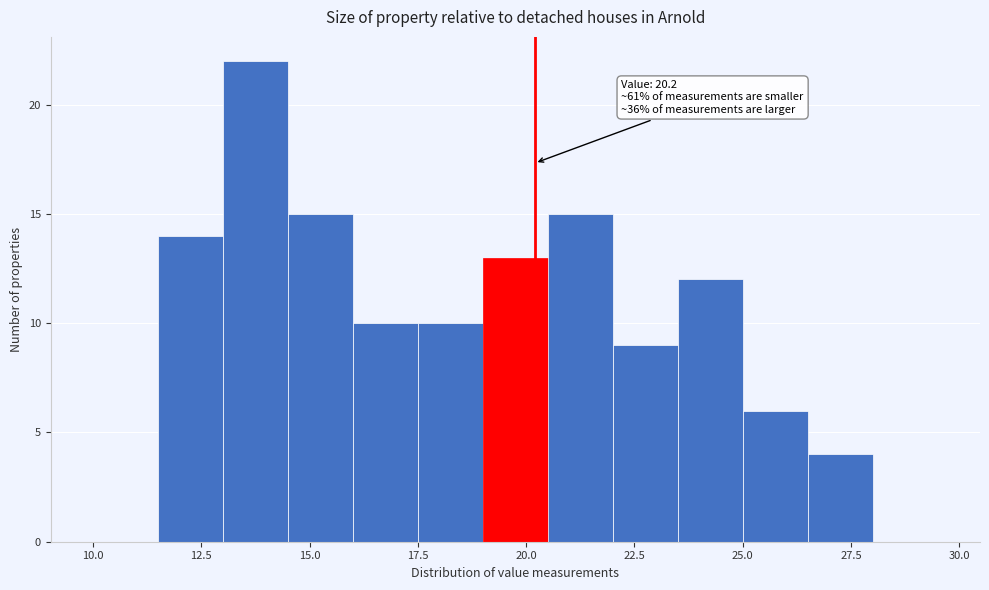

Around what value on the x-axis is the tallest bar? Give the approximate position of its centre, as read against the axis.

14.0